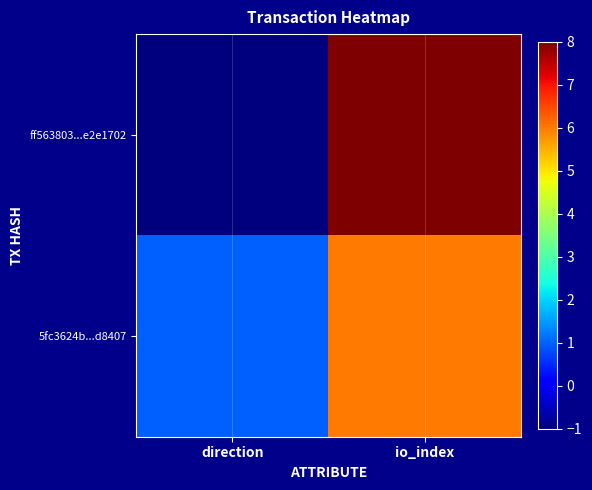

Reading left to right, extract all data points from this chart.

ff563803...e2e1702: direction=-1	io_index=8
5fc3624b...d8407: direction=1	io_index=6